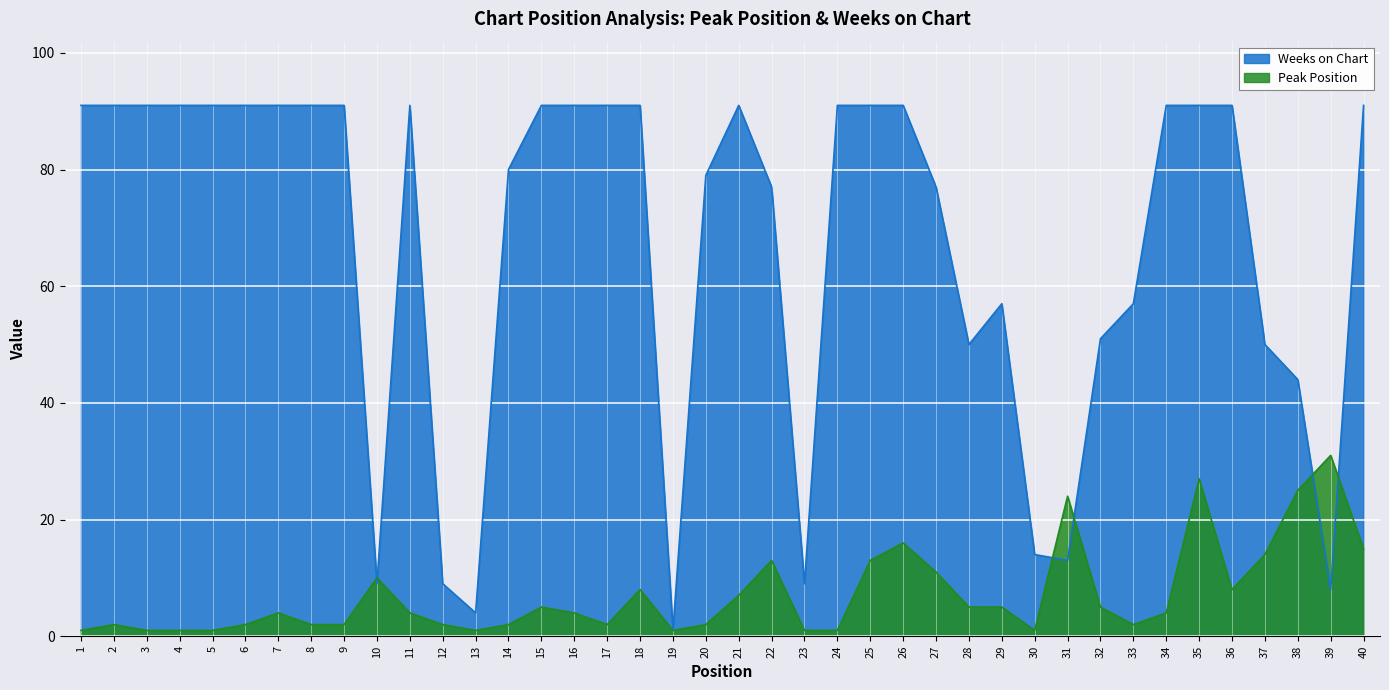

Which category has the highest value in the Peak Position series?

39